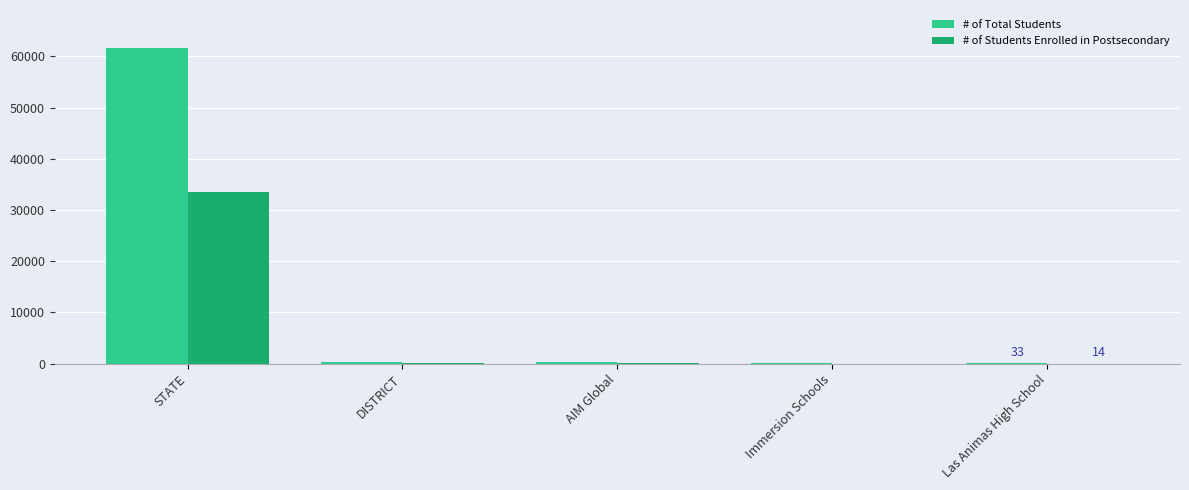

True or false: # of Students Enrolled in Postsecondary has a value of 48417 at STATE.

False